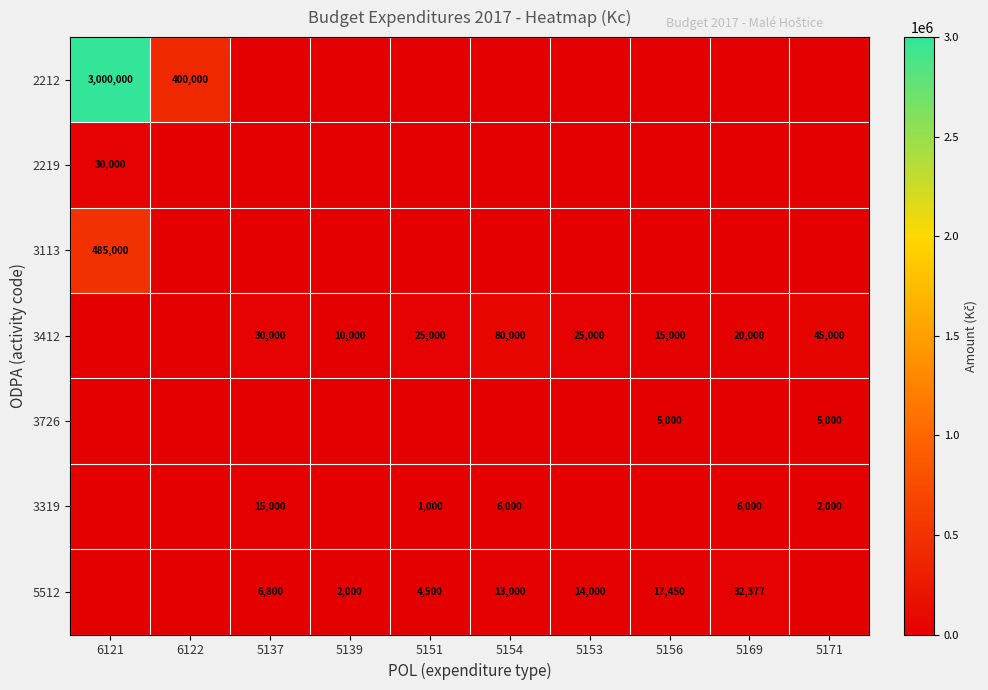

At how many categories does at least one series exceed 110239?

2